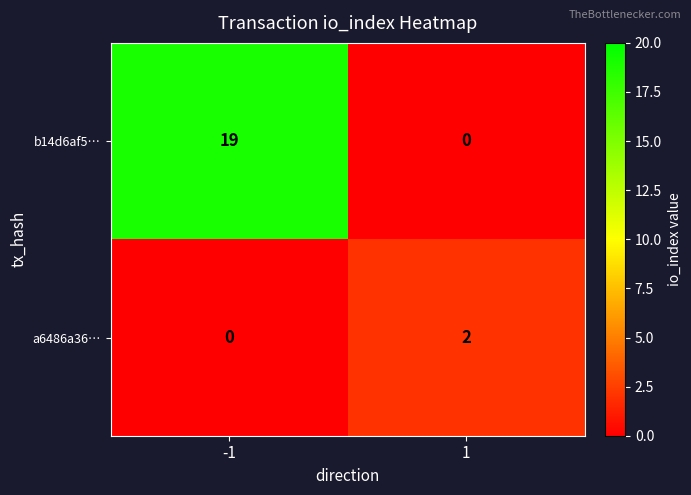

Which series has the largest range (max minus min)?

b14d6af5…